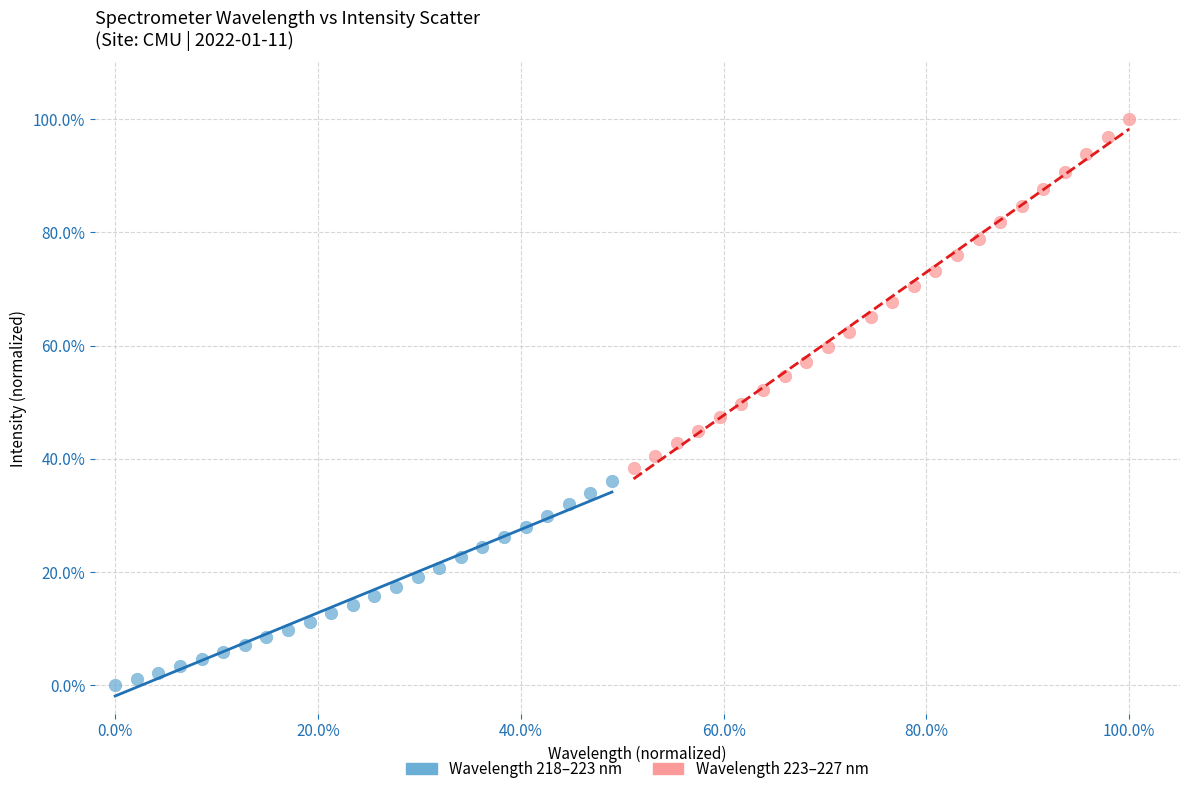

What are all the series names shown in the legend?

Wavelength 218–223 nm, Wavelength 223–227 nm